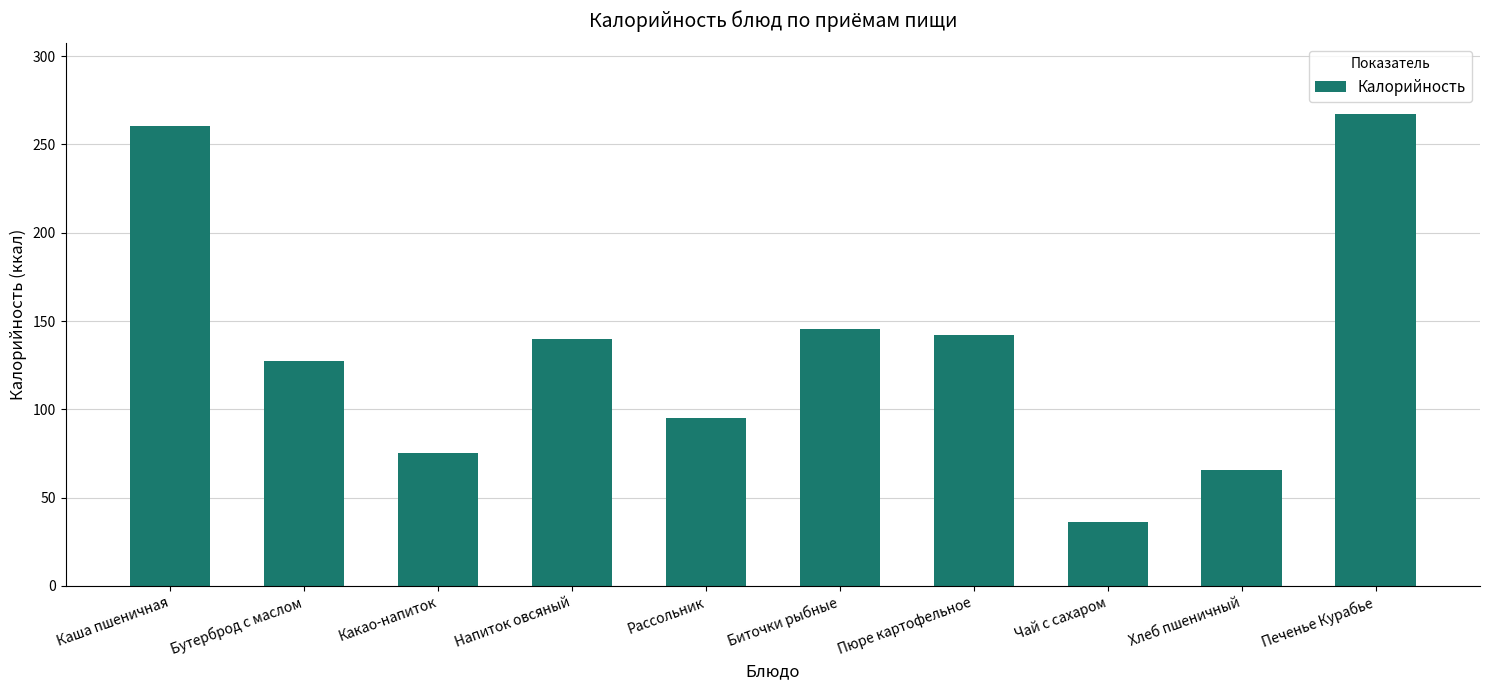

What is the maximum value shown in the chart?

267.1